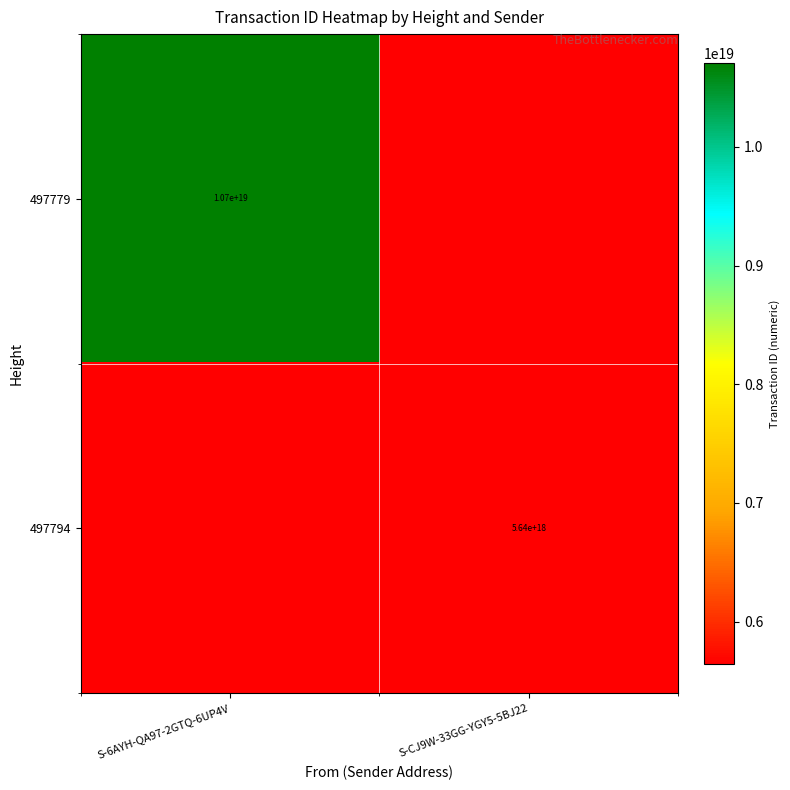

The 497794 series shows 1160734497783677184 at S-CJ9W-33GG-YGY5-5BJ22. True or false?

False